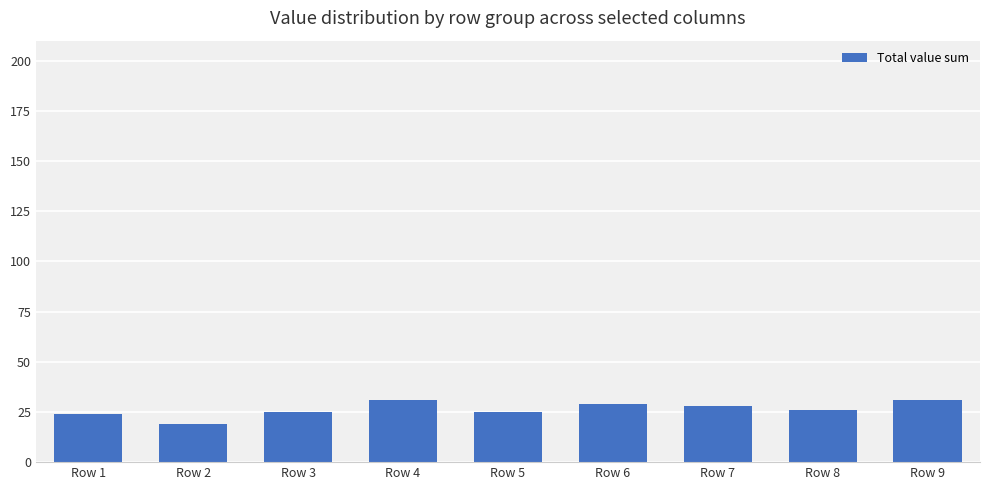

Reading left to right, what are all the values shown in this chart?

24	19	25	31	25	29	28	26	31